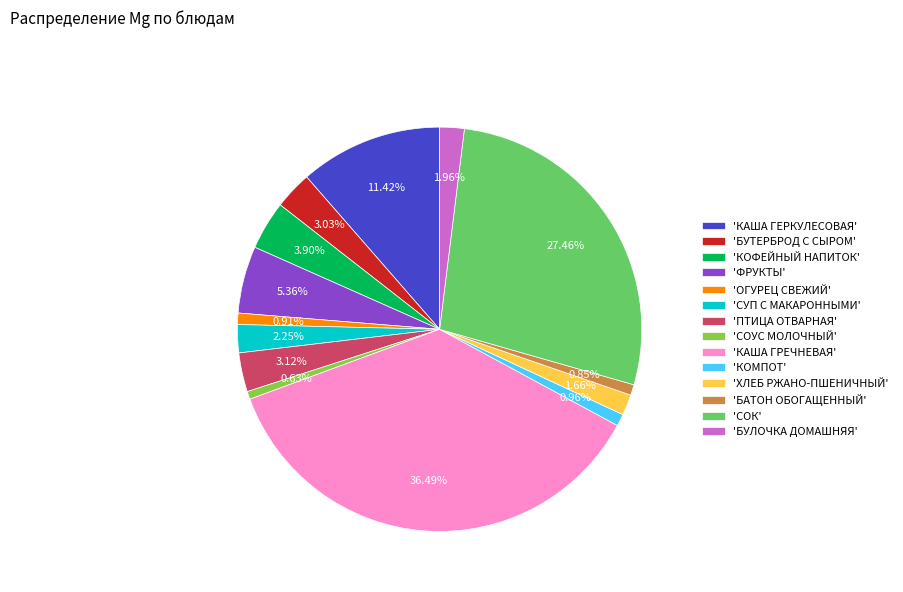

Which category has the biggest portion of the pie?

'КАША ГРЕЧНЕВАЯ'